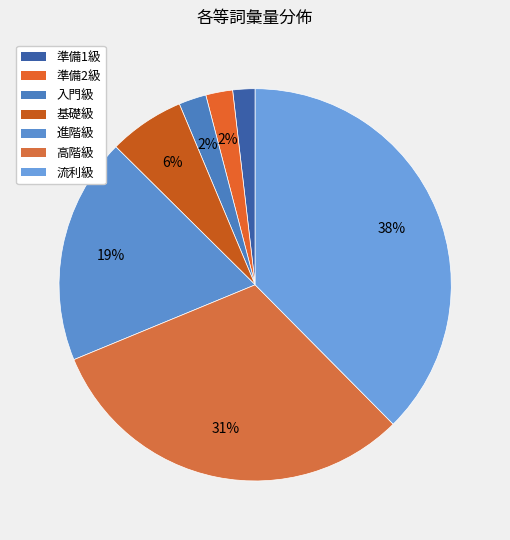

How many segments does this pie chart have?

7